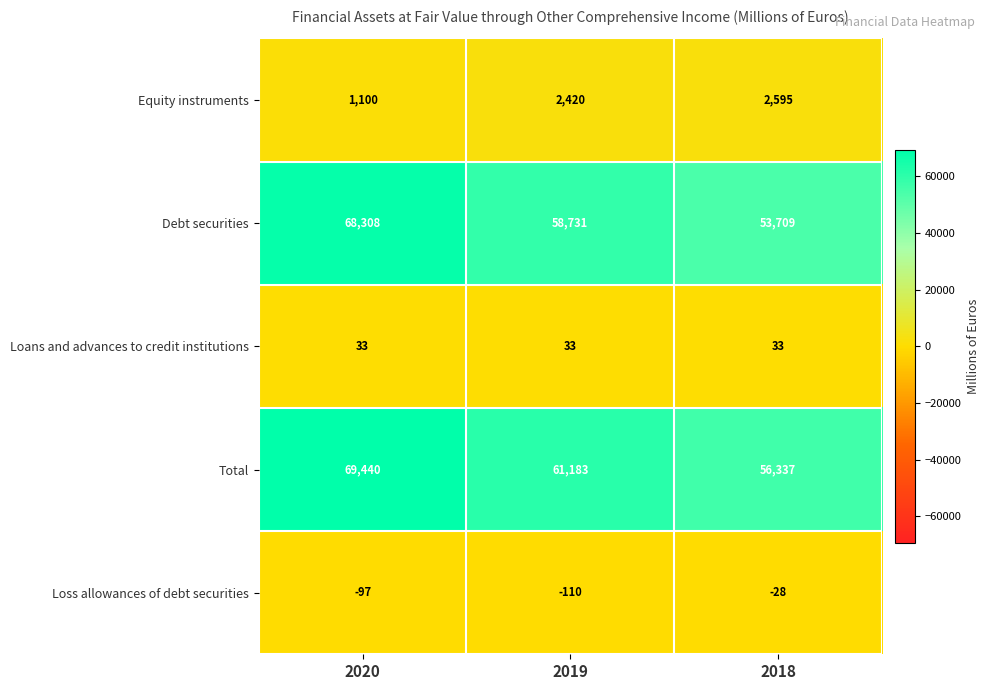

What is the smallest value displayed?

-110